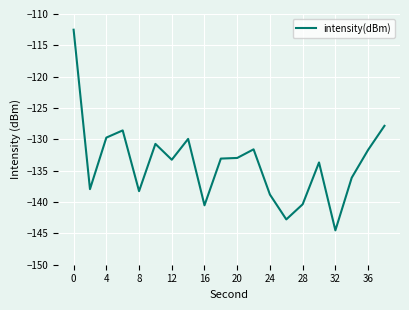

What is the difference between the maximum and minimum values?

32.0